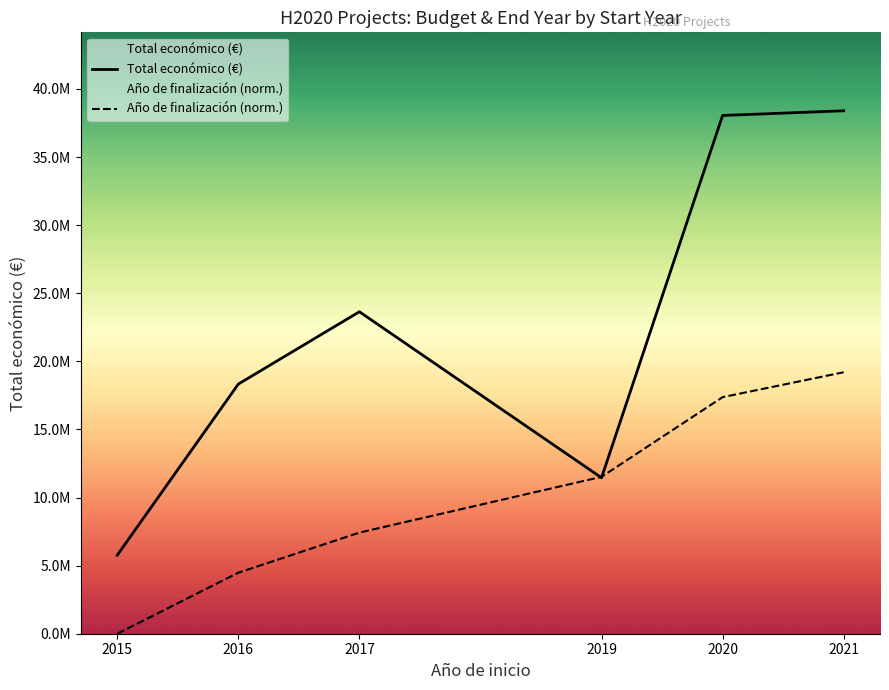

Between which two adjacent categories do Total económico (€) and Año de finalización (norm.) first intersect?

2017 and 2019